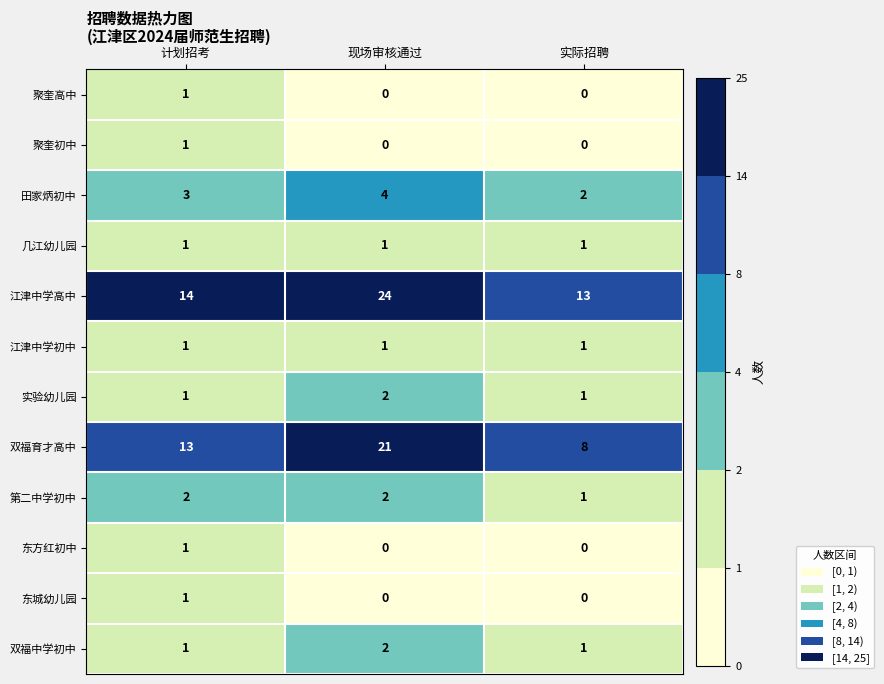

How many values in the 聚奎初中 series exceed 0?

1